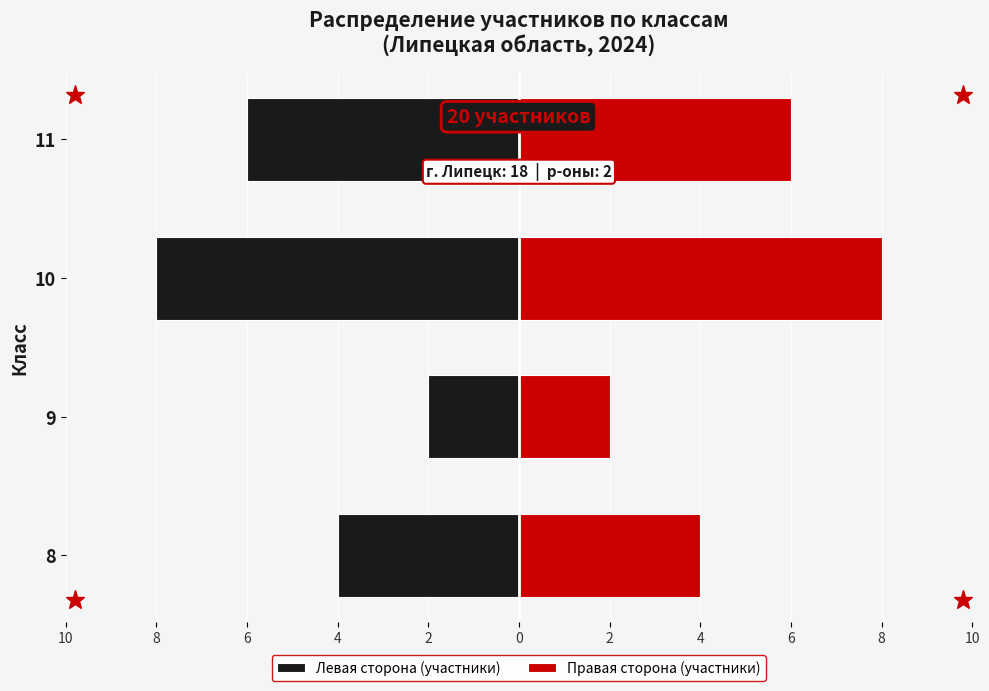

What is the value of the Правая сторона (участники) bar at the 3rd from the left?

8